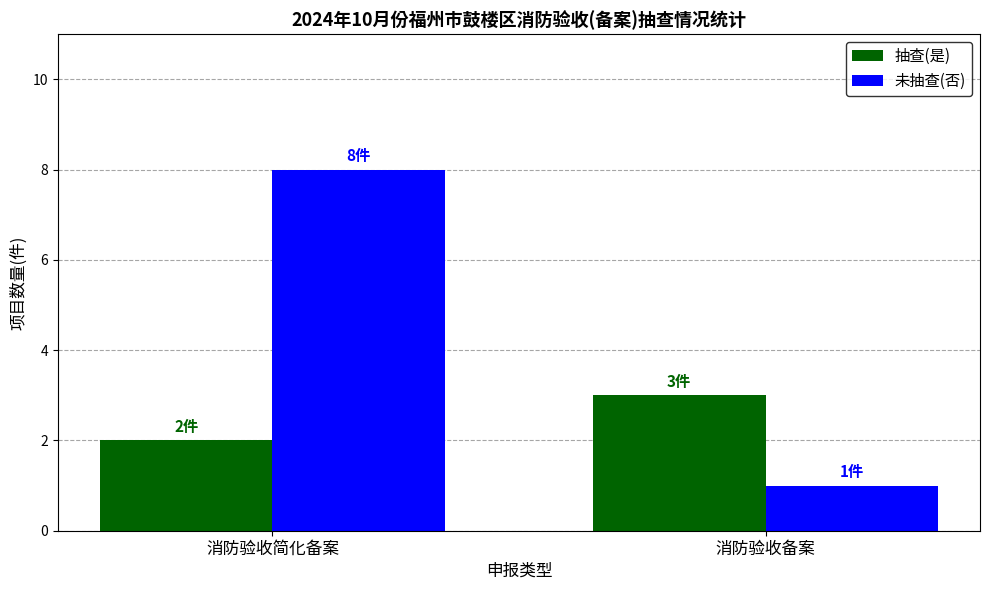

The 未抽查(否) series shows 1 at 消防验收备案. True or false?

True